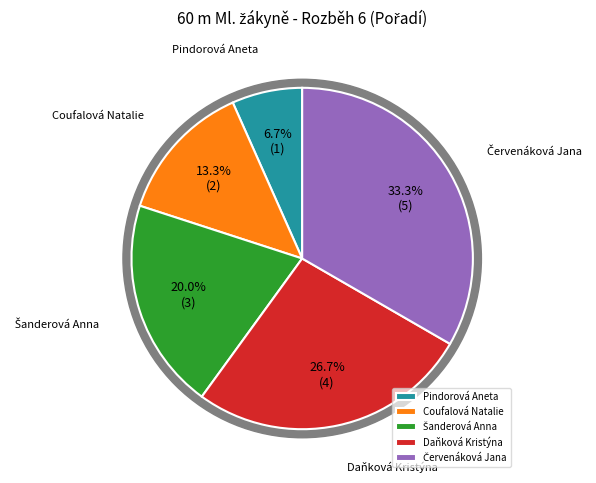

Which has a higher value, Šanderová Anna or Daňková Kristýna?

Daňková Kristýna